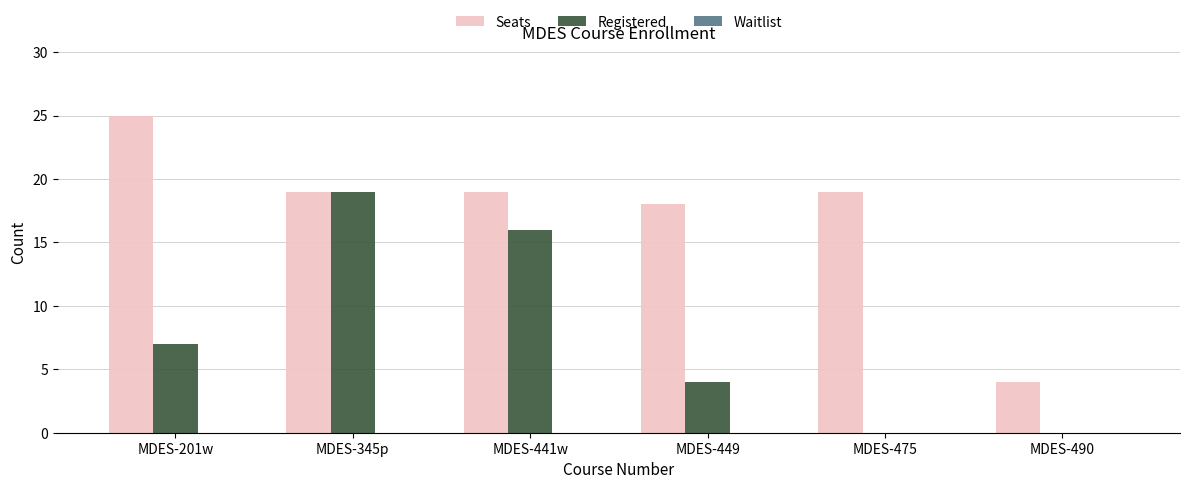

How many distinct data groups are displayed?

2